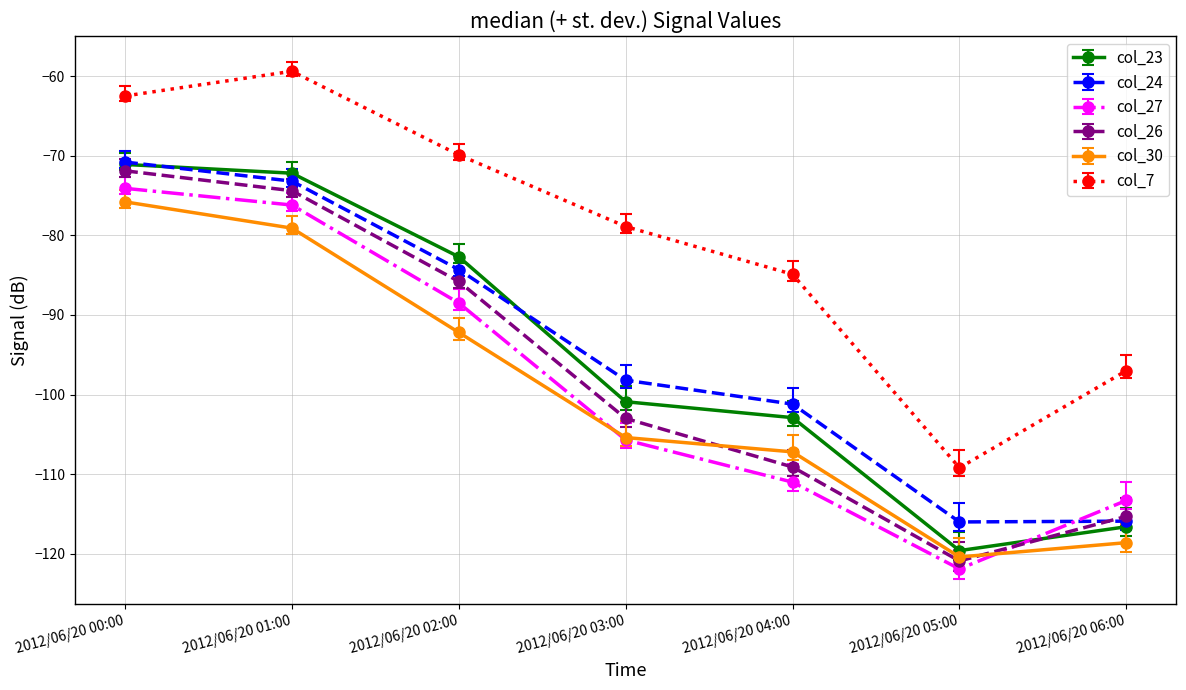

Is this an area chart (filled region under the line)?

No